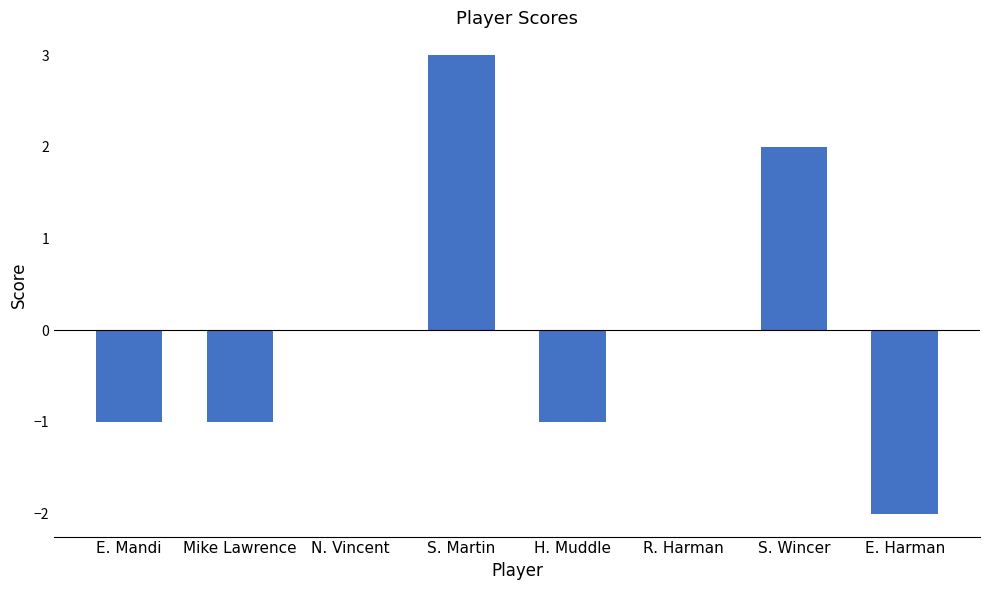

Reading left to right, transcribe all the data shown in this chart.

E. Mandi=-1	Mike Lawrence=-1	N. Vincent=0	S. Martin=3	H. Muddle=-1	R. Harman=0	S. Wincer=2	E. Harman=-2